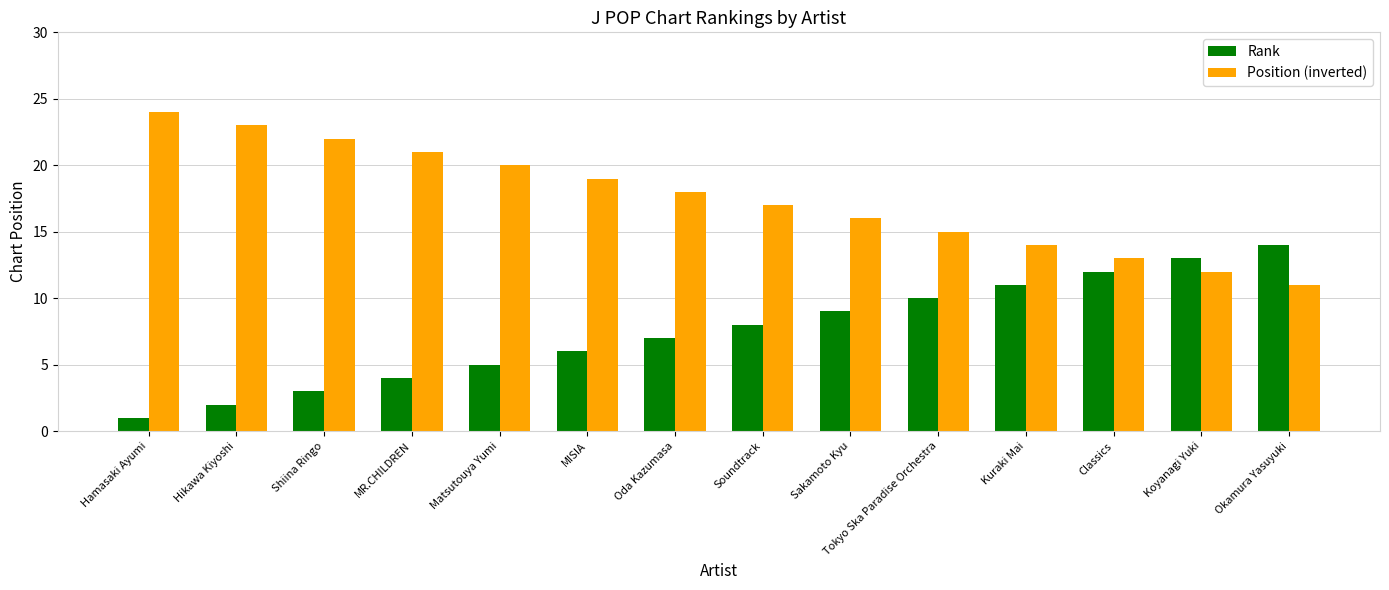

Where does the Position (inverted) series first go above 18?

Hamasaki Ayumi